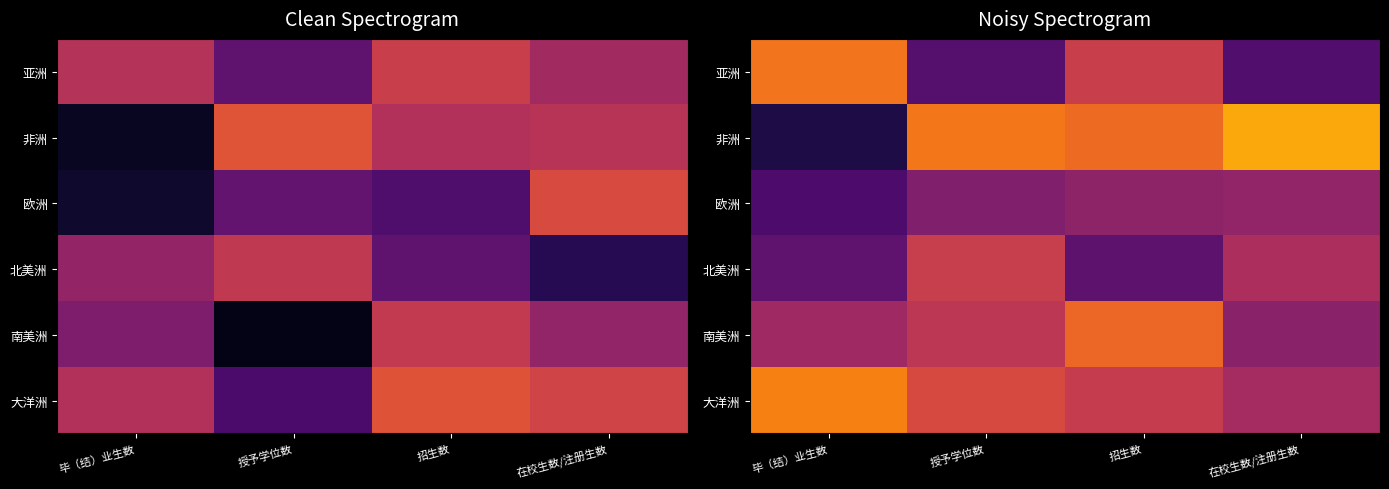

At which label does 亚洲 first exceed 1?

毕（结）业生数